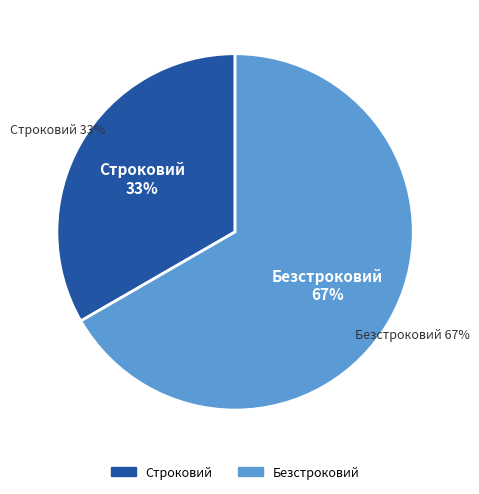

Is the sum of Строковий and Безстроковий greater than half?

Yes